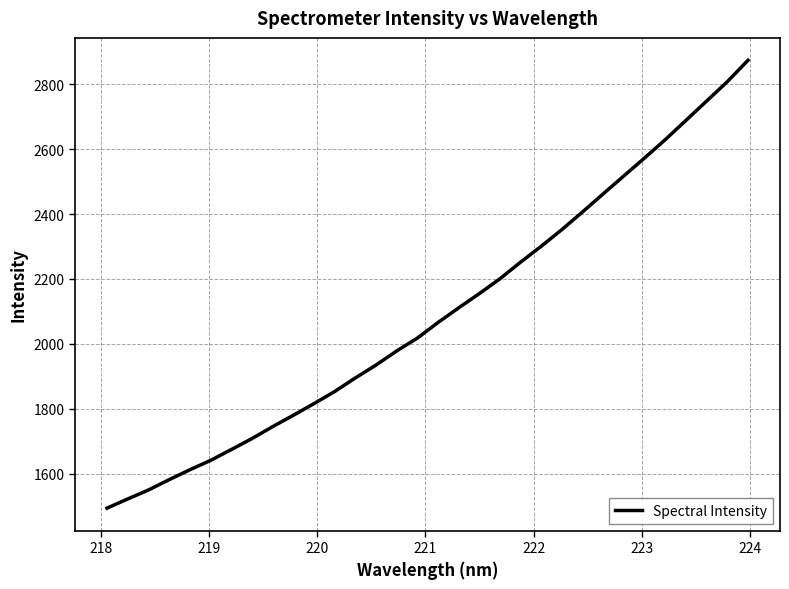

What is the smallest value displayed?

1493.9